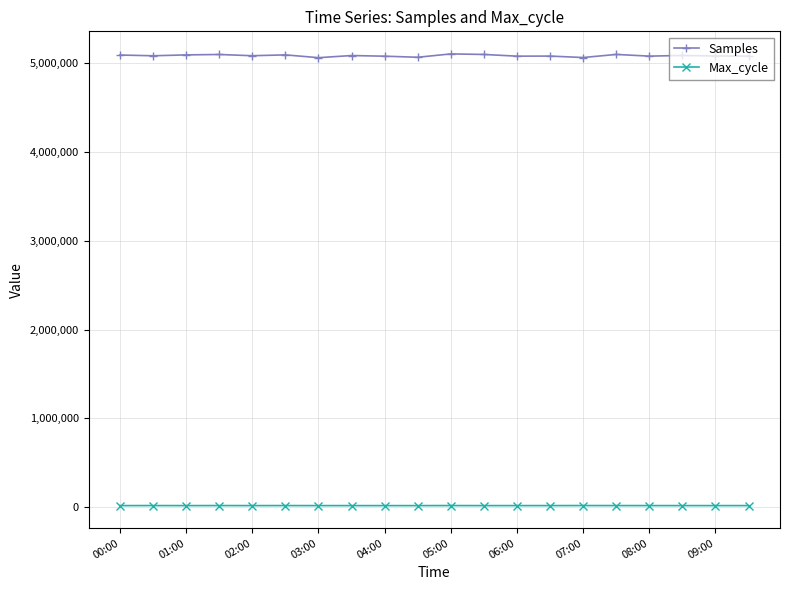

True or false: Samples has more than 1 interior local peaks.

True